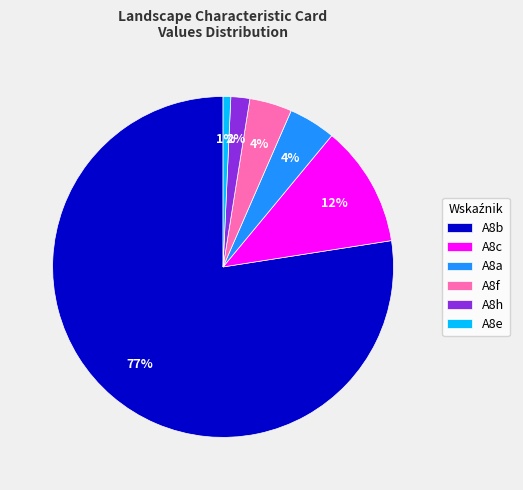

Is the sum of A8h and A8c greater than half?

No